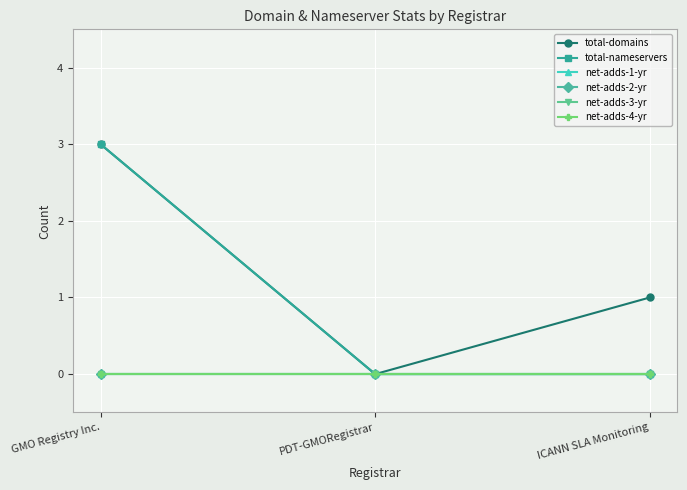

What is the label of the 2nd point from the left?

PDT-GMORegistrar